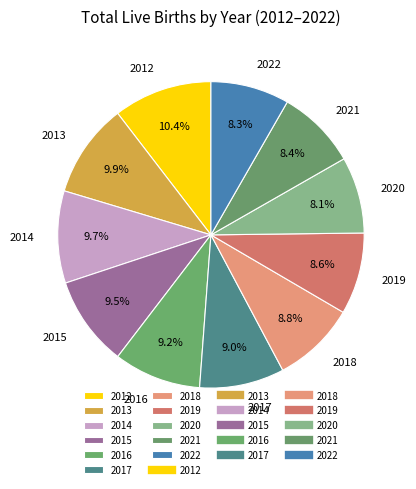

The 2022 slice represents 1% of the pie. True or false?

False